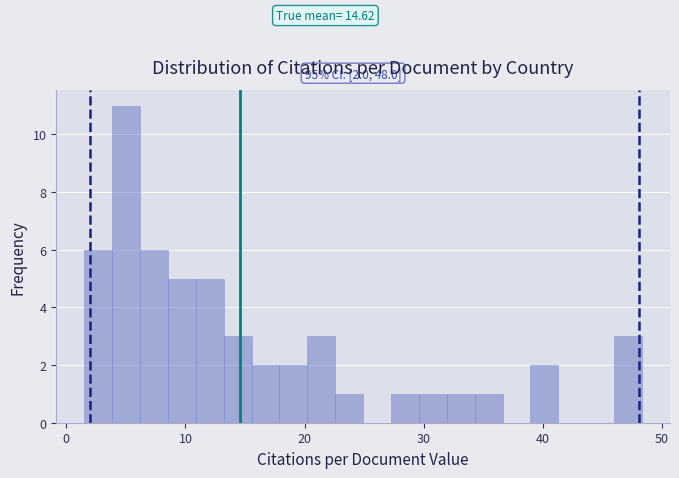

Read against the x-axis, roughly where is the centre of the tallest bar?

5